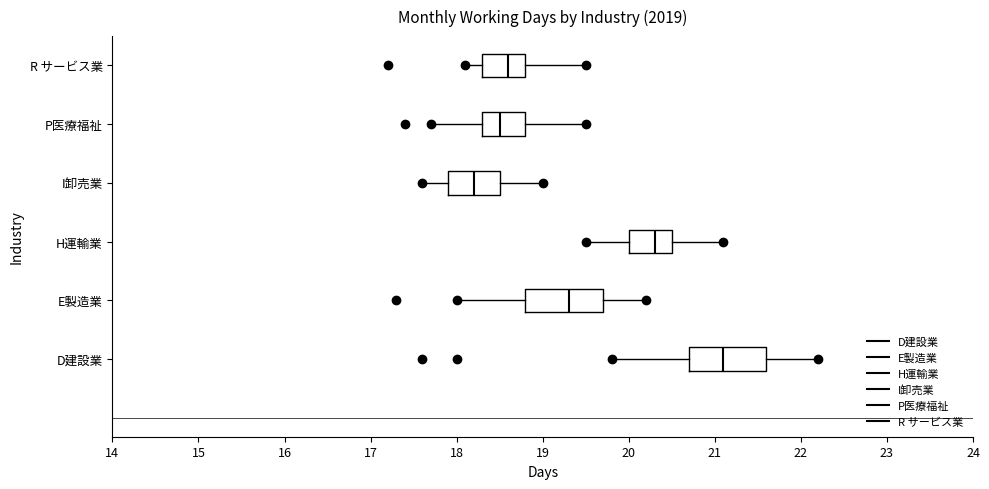

Reading bottom to top, read every box against the x-axis: the position of its median line, the range the box covers, and the ends of its whiskers. The values are not printed on the chart, so give them approximately, as read against the axis.

D建設業: median 21.1, box 20.7 to 21.6, whiskers 19.8 to 22.2
E製造業: median 19.3, box 18.8 to 19.7, whiskers 18.0 to 20.2
H運輸業: median 20.3, box 20.0 to 20.5, whiskers 19.5 to 21.1
I卸売業: median 18.2, box 17.9 to 18.5, whiskers 17.6 to 19.0
P医療福祉: median 18.5, box 18.3 to 18.8, whiskers 17.7 to 19.5
R サービス業: median 18.6, box 18.3 to 18.8, whiskers 18.1 to 19.5